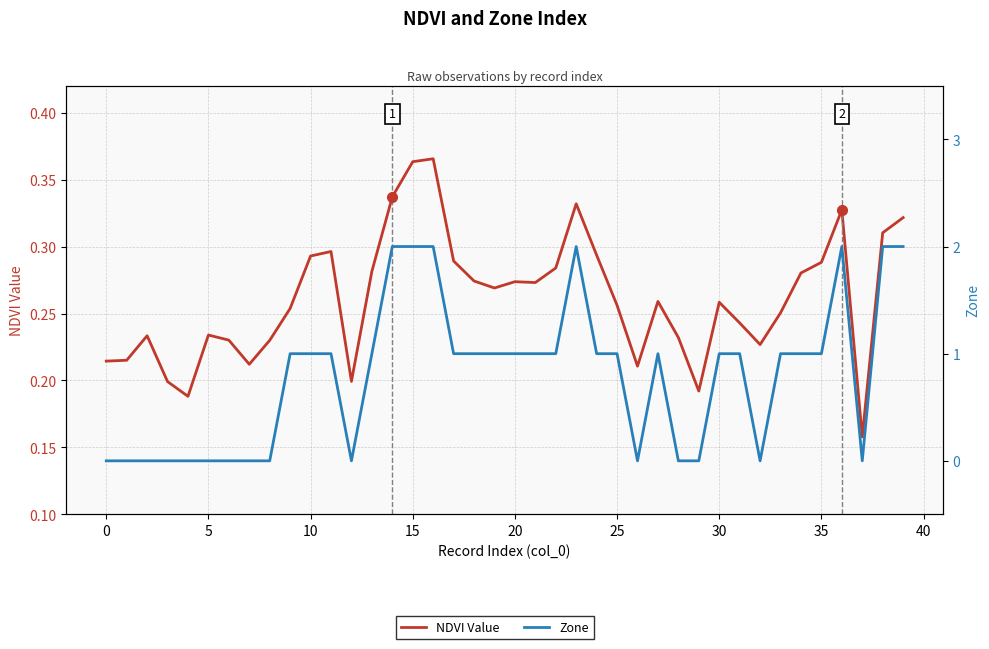

Which series has the largest total across all categories?

Zone